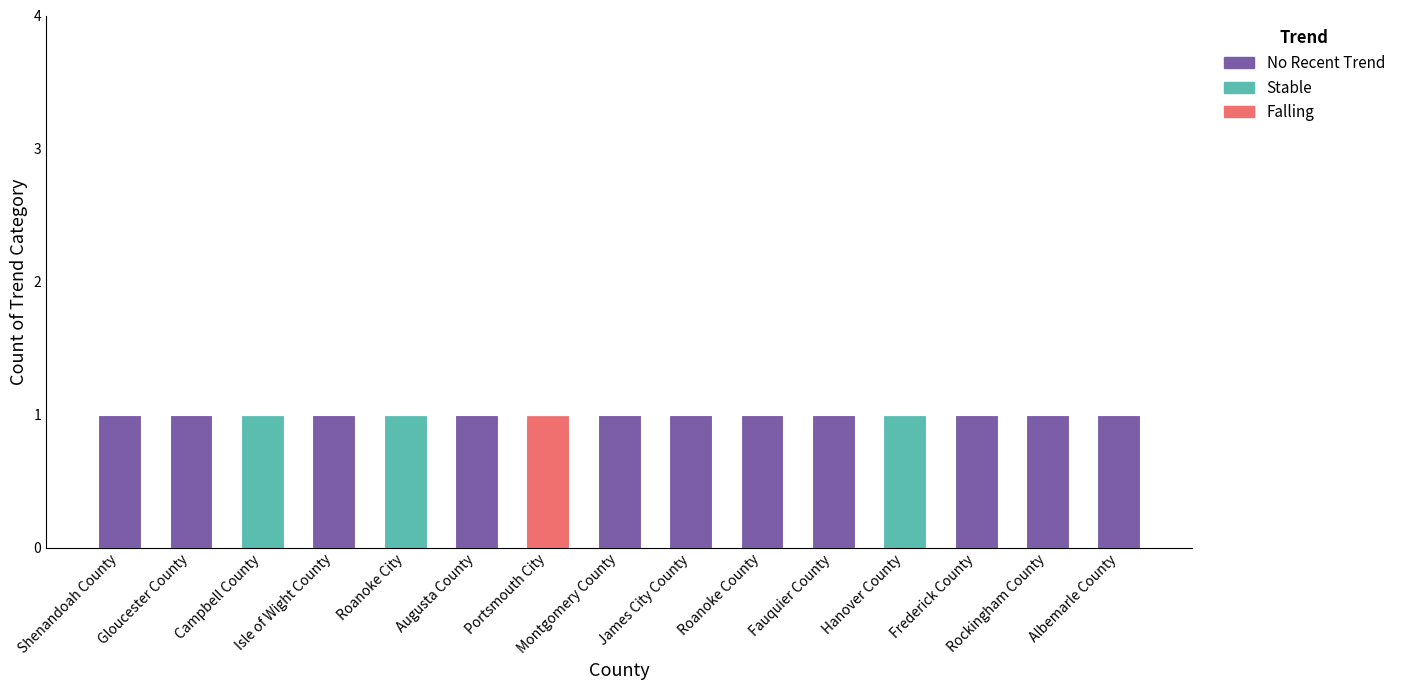

Count the Falling values in the range 0 to 1.

15